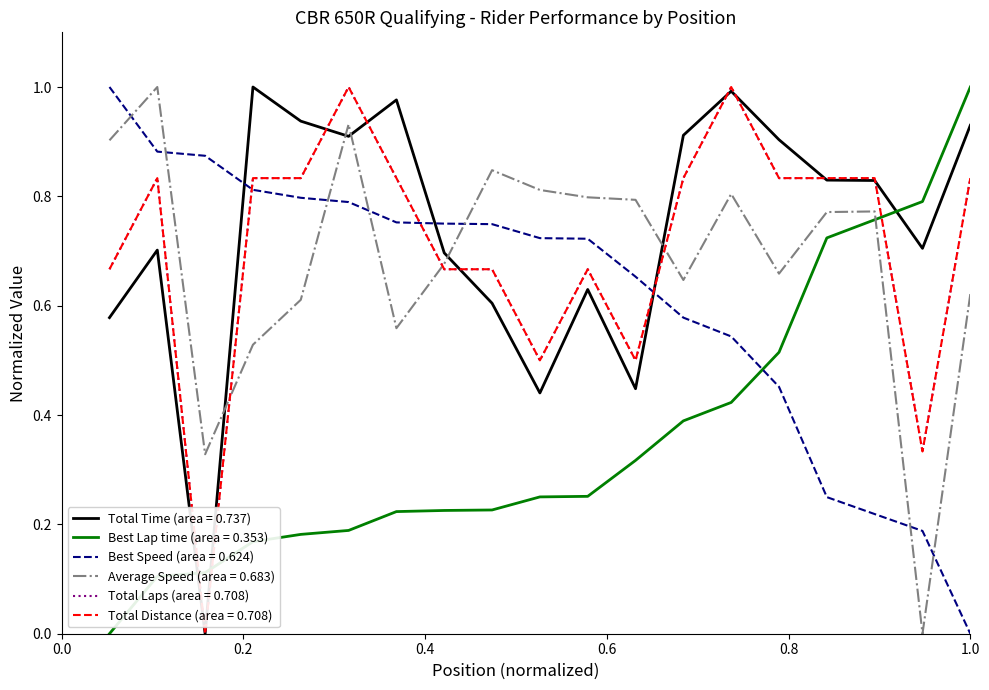

Is this an area chart (filled region under the line)?

No